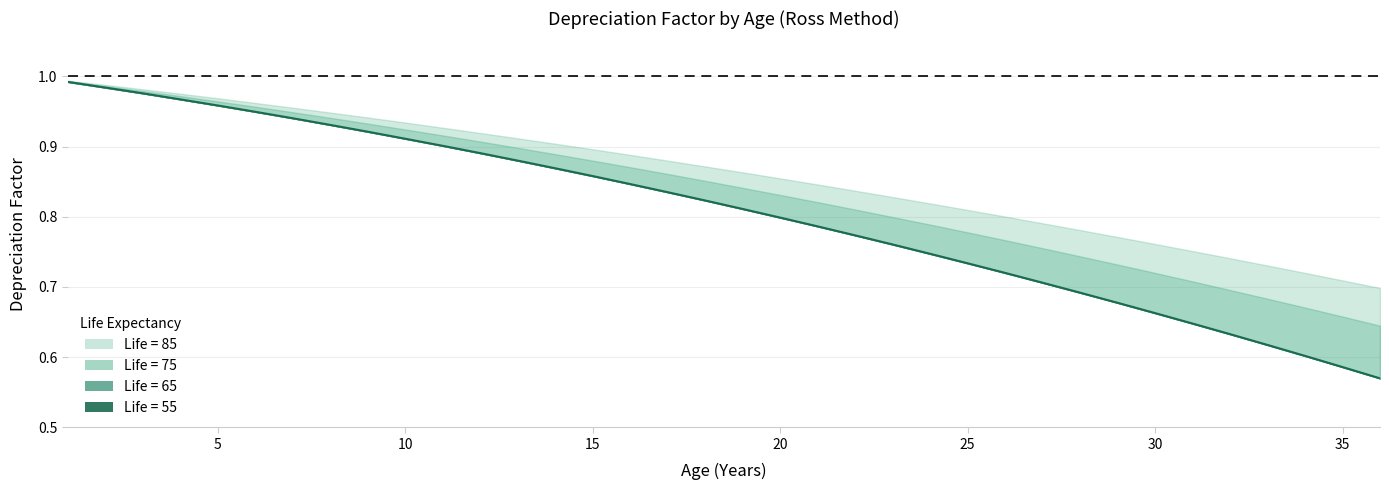

What is the average value?

0.8